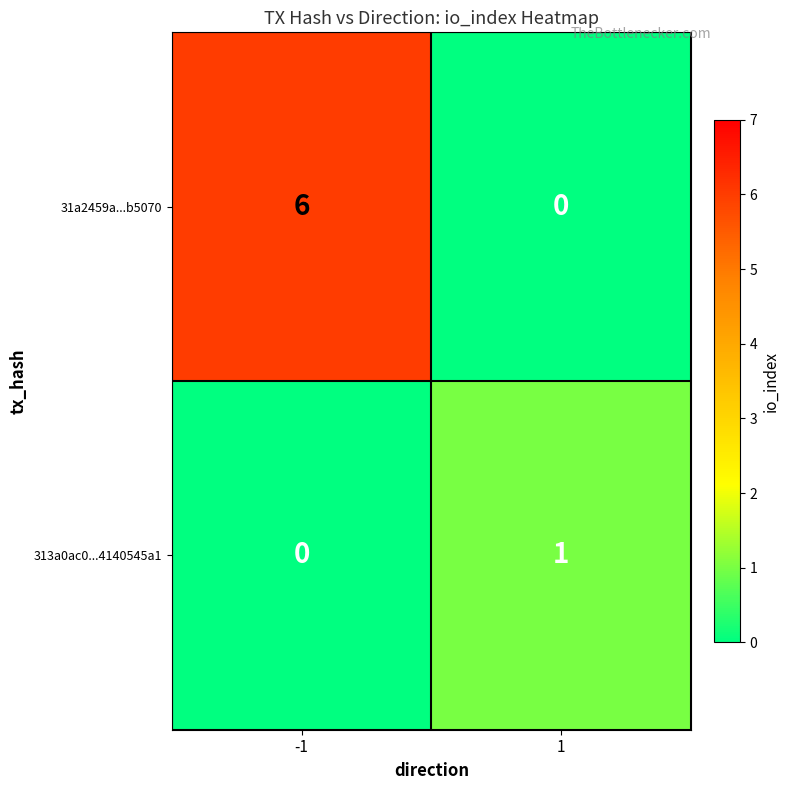

What is the greatest value displayed?

6